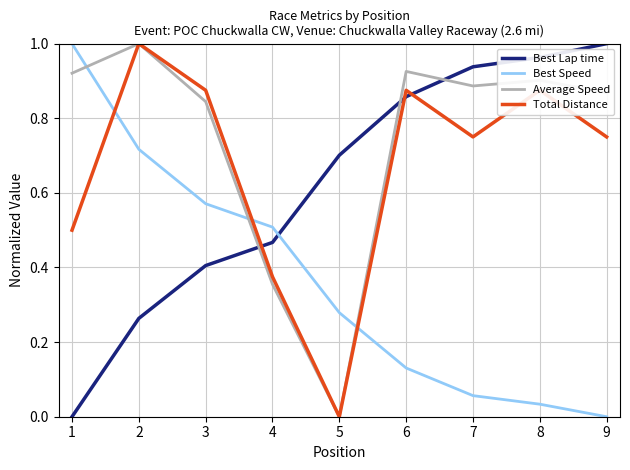

Is it true that Average Speed equals 0.1 at 3?

False